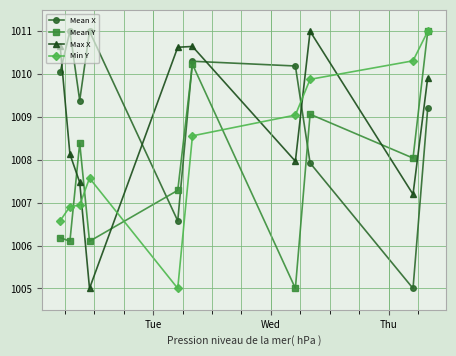

True or false: Max X and Min Y cross at least once.

True